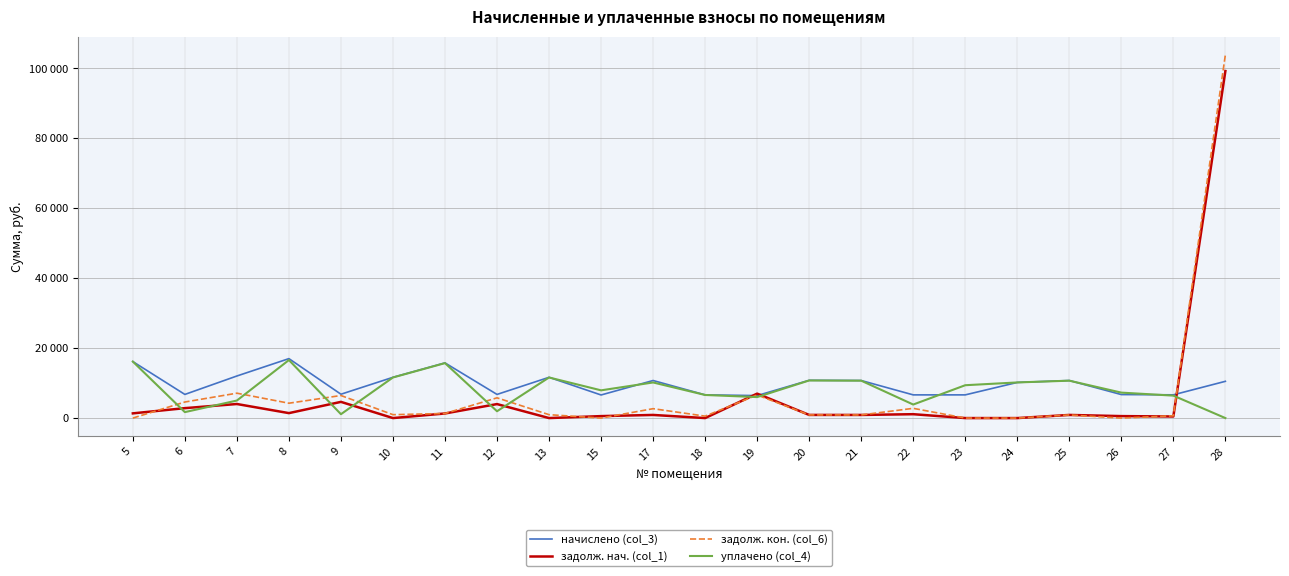

True or false: уплачено (col_4) and начислено (col_3) intersect in this chart.

True